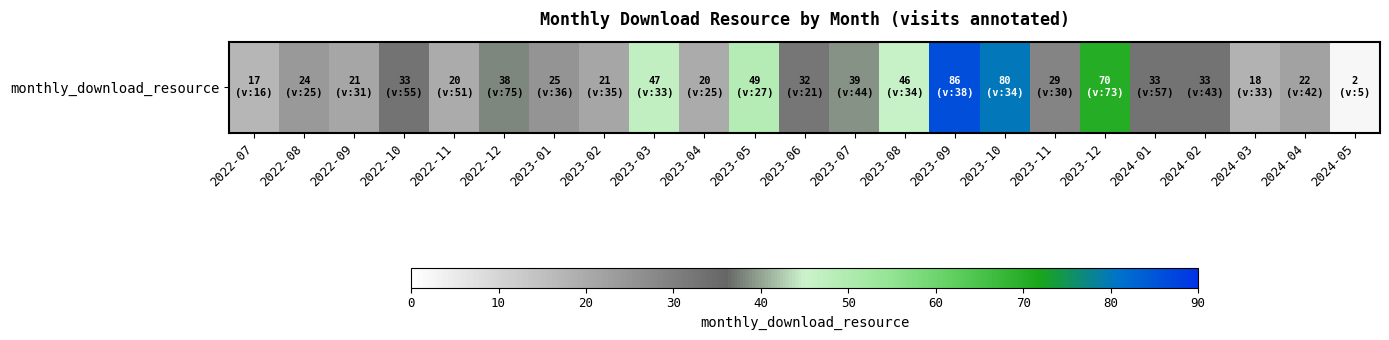

Reading left to right, what are all the values shown in this chart?

2022-07=17	2022-08=24	2022-09=21	2022-10=33	2022-11=20	2022-12=38	2023-01=25	2023-02=21	2023-03=47	2023-04=20	2023-05=49	2023-06=32	2023-07=39	2023-08=46	2023-09=86	2023-10=80	2023-11=29	2023-12=70	2024-01=33	2024-02=33	2024-03=18	2024-04=22	2024-05=2